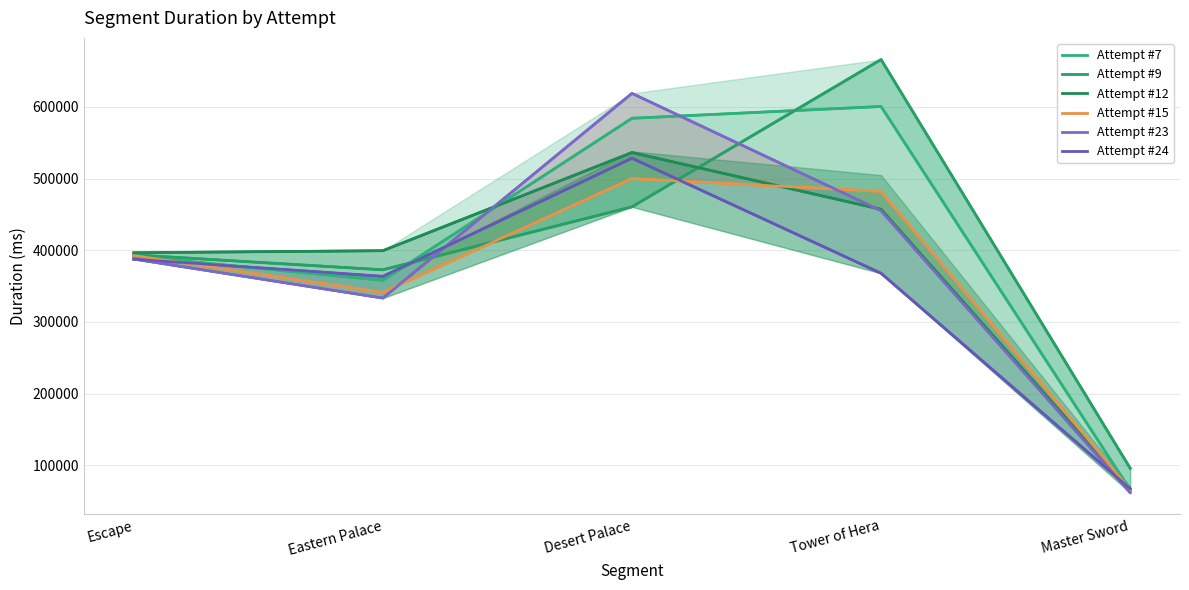

Which series ends up on top after the final intersection of Attempt #9 and Attempt #23?

Attempt #9